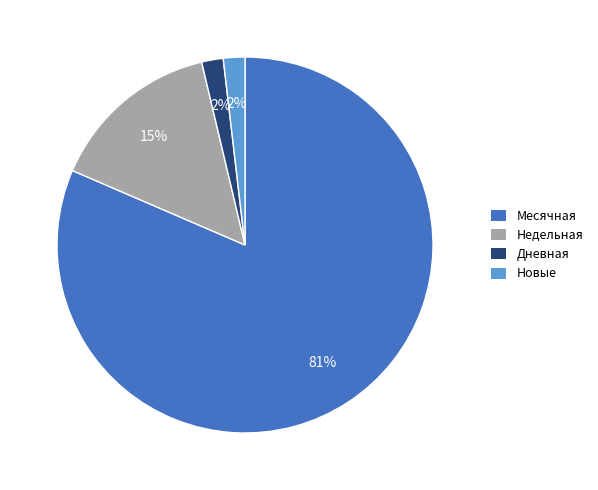

Does any single category account for the majority?

Yes